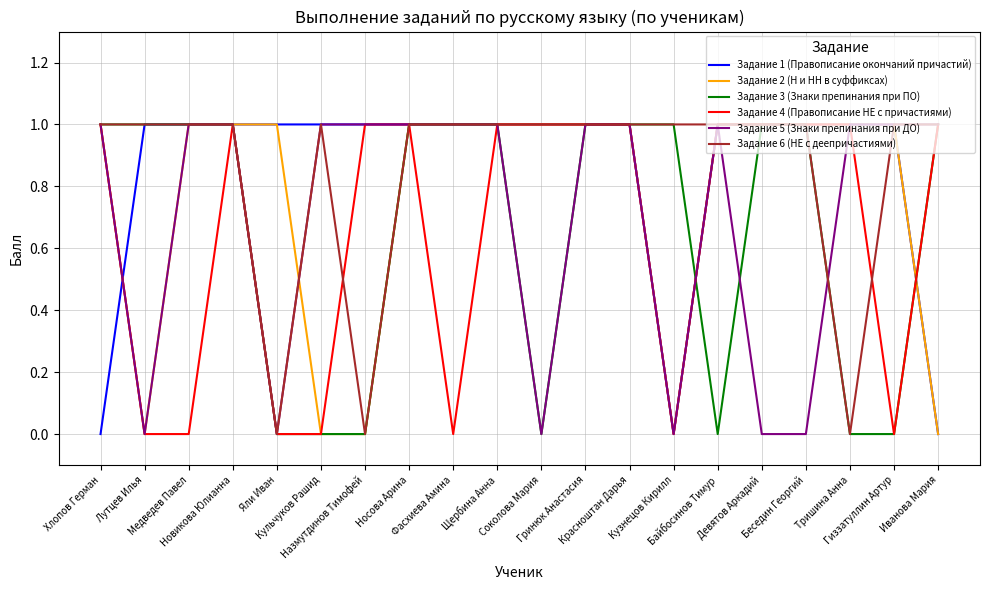

Reading left to right, transcribe all the data shown in this chart.

Задание 1 (Правописание окончаний причастий): 0	1	1	1	1	1	1	1	1	1	1	1	1	0	1	1	1	1	1	0
Задание 2 (Н и НН в суффиксах): 1	0	1	1	1	0	0	1	1	1	1	1	1	0	1	1	1	1	1	0
Задание 3 (Знаки препинания при ПО): 1	1	1	1	0	0	0	1	1	1	0	1	1	1	0	1	1	0	0	1
Задание 4 (Правописание НЕ с причастиями): 1	0	0	1	0	0	1	1	0	1	1	1	1	0	1	1	1	1	0	1
Задание 5 (Знаки препинания при ДО): 1	0	1	1	0	1	1	1	1	1	0	1	1	0	1	0	0	1	1	1
Задание 6 (НЕ с деепричастиями): 1	1	1	1	0	1	0	1	1	1	1	1	1	1	1	1	1	0	1	1